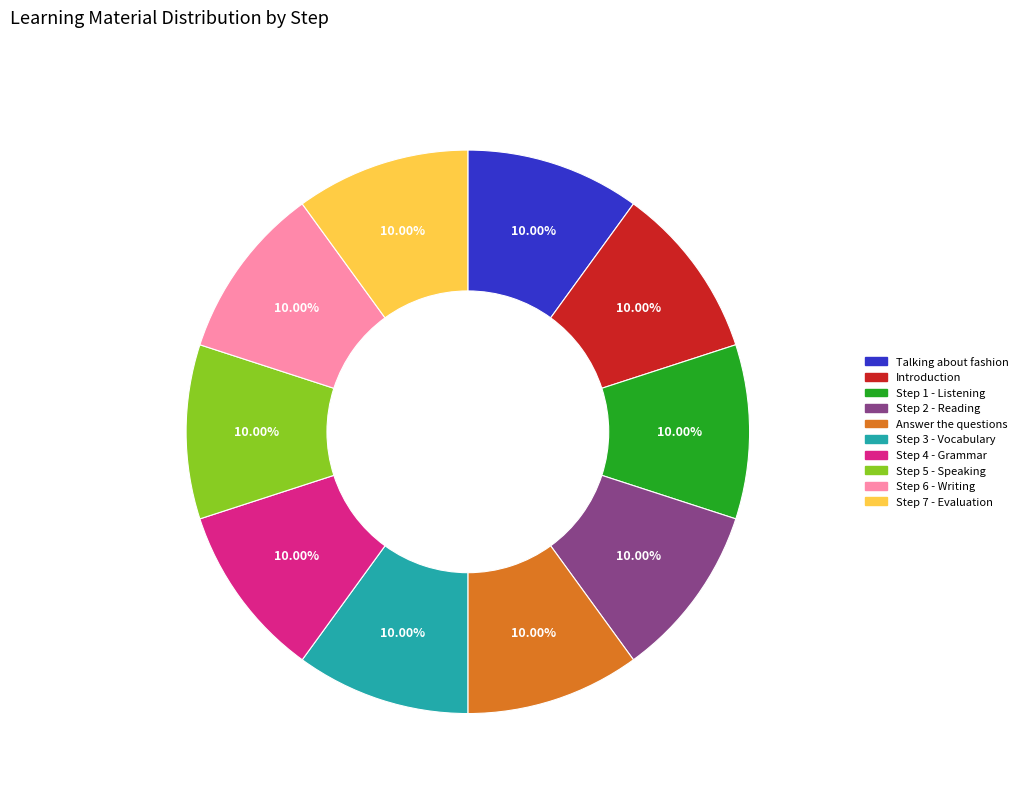

What is the ratio of the value at Step 4 - Grammar to the value at Step 3 - Vocabulary?

1.0